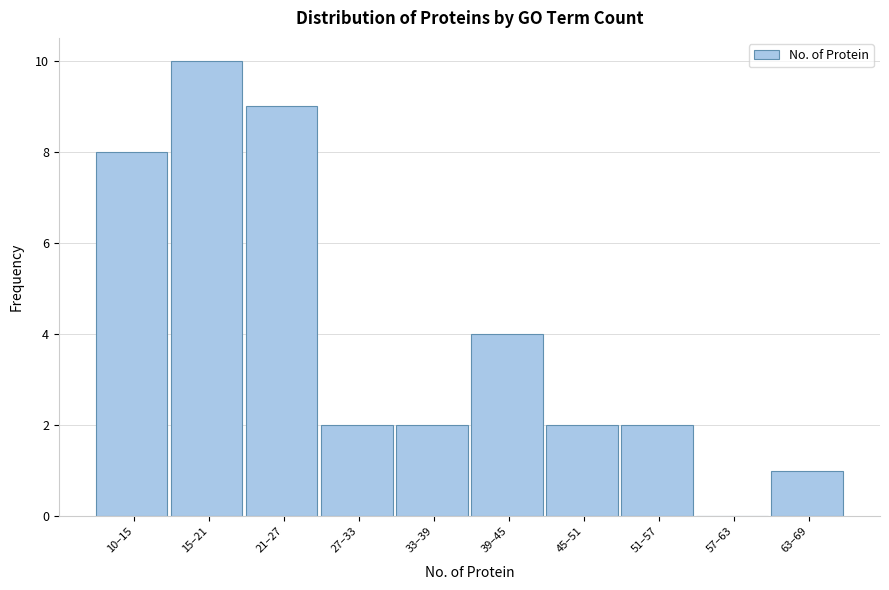

Reading left to right, list all the values displayed in this chart.

10–15=8	15–21=10	21–27=9	27–33=2	33–39=2	39–45=4	45–51=2	51–57=2	57–63=0	63–69=1